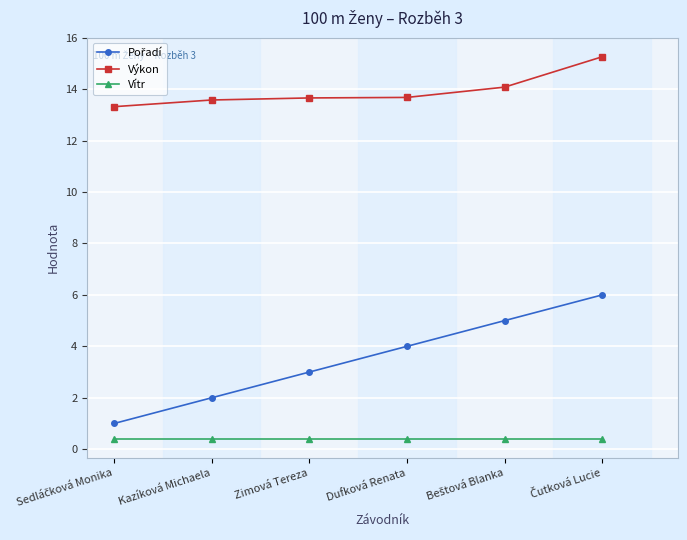

Which series has the largest total across all categories?

Výkon